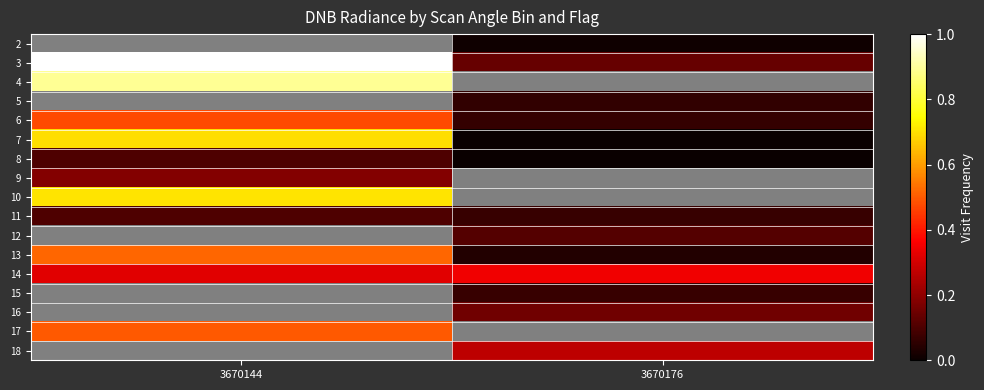

True or false: row_12 has a value of 0.3 at 3670144.

True